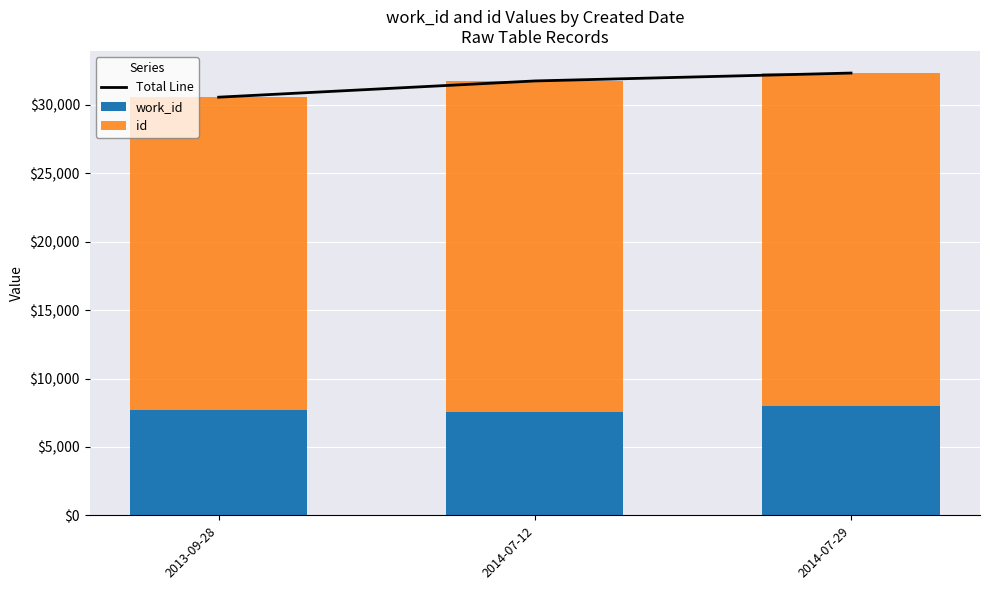

Is the value of id at 2013-09-28 greater than the value of work_id at 2014-07-29?

Yes